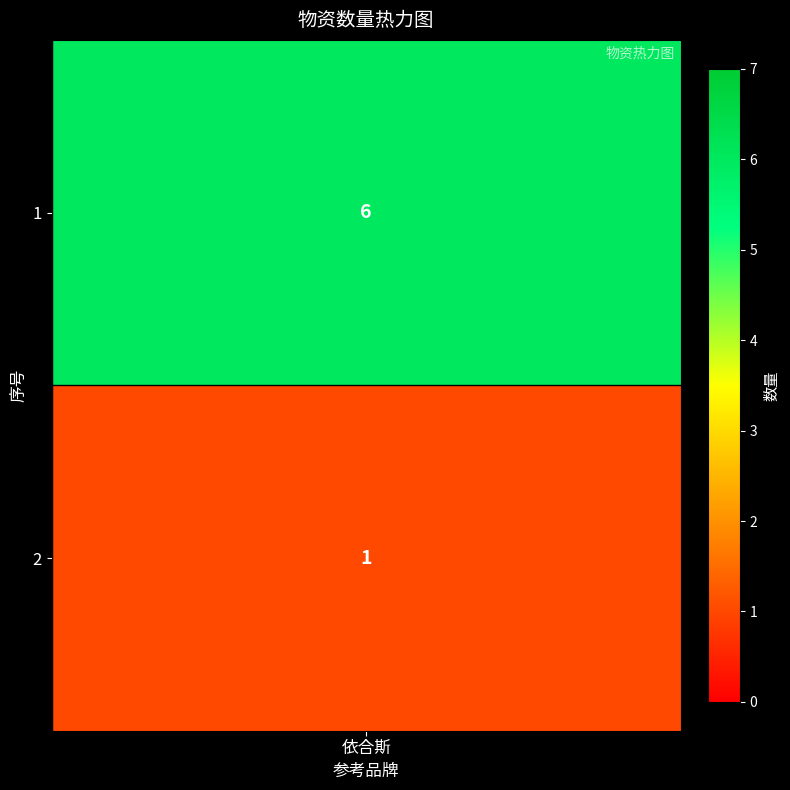

What is the difference between the values at 1 and 0?

5